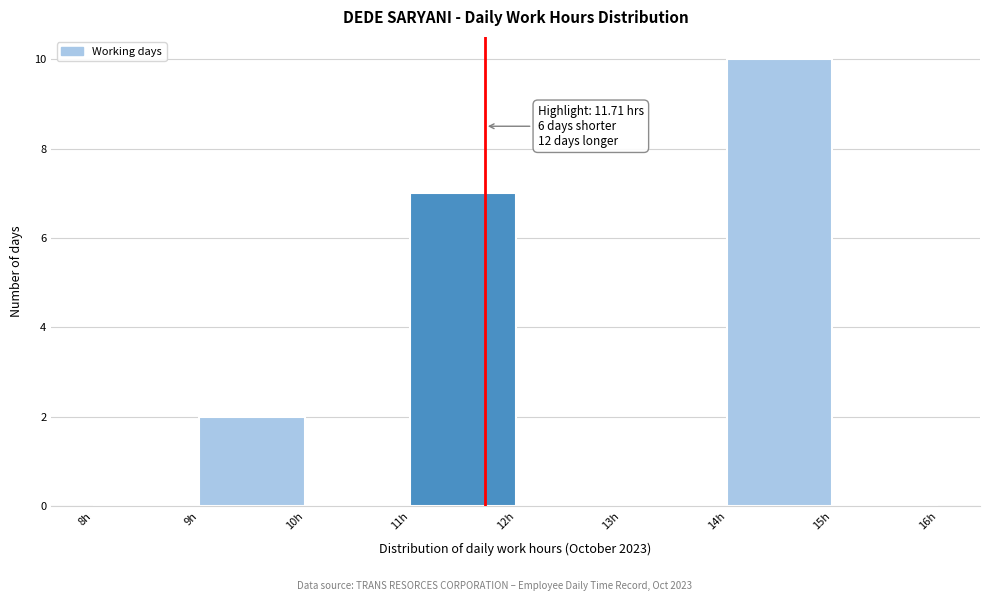

Over which range of the x-axis is the bar tallest?

14 to 15